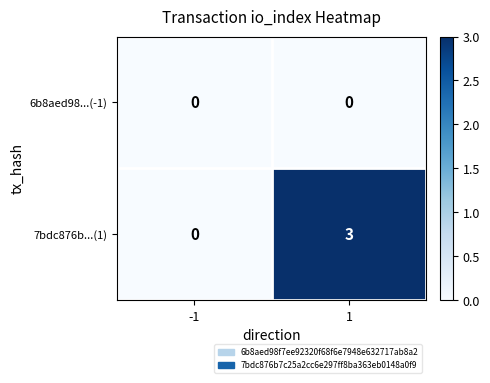

What is the greatest value displayed?

3